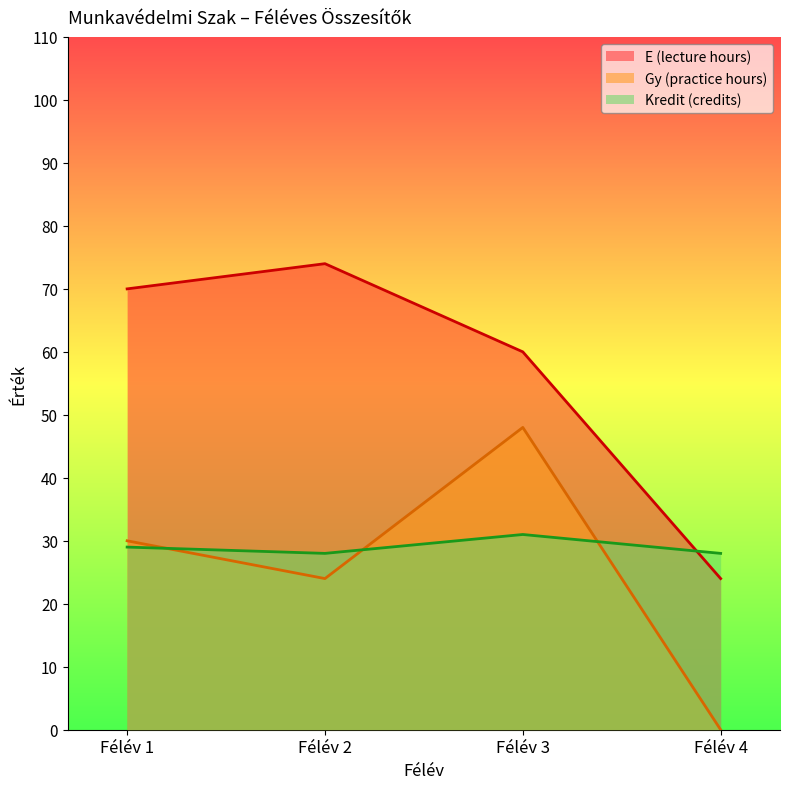

What is the difference between the second highest and minimum values in the E (lecture hours) series?

46